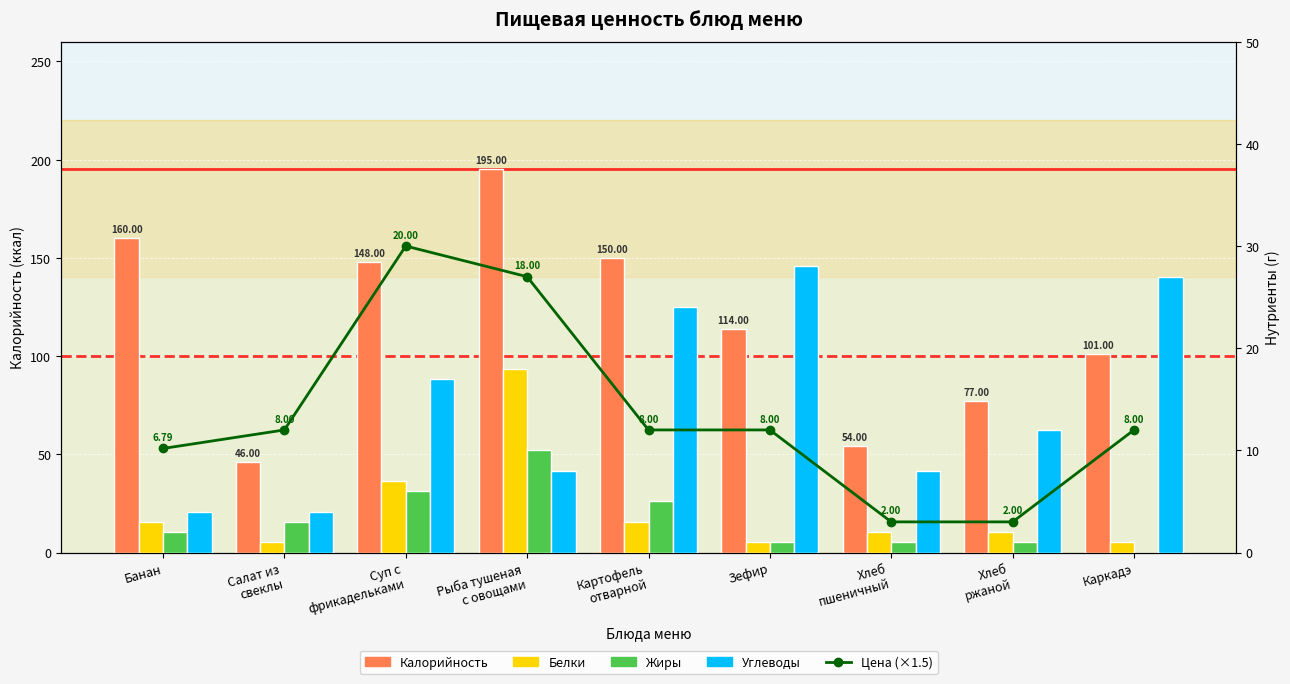

How many Жиры values are between 1 and 5?

6